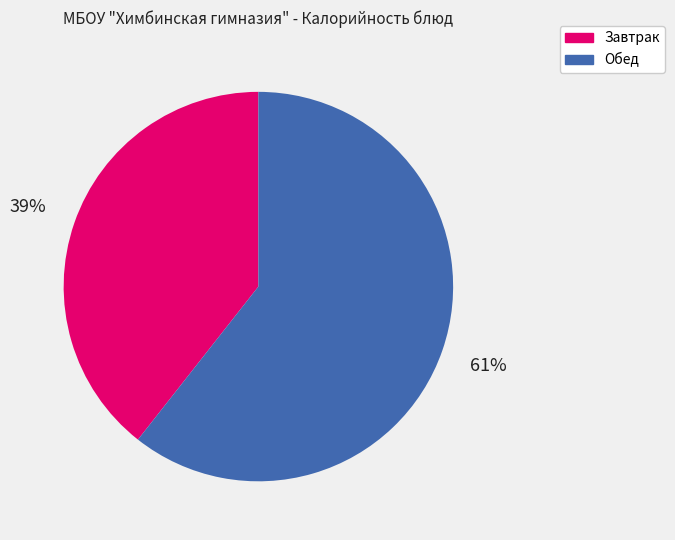

Is there any slice that represents more than half of the pie?

Yes